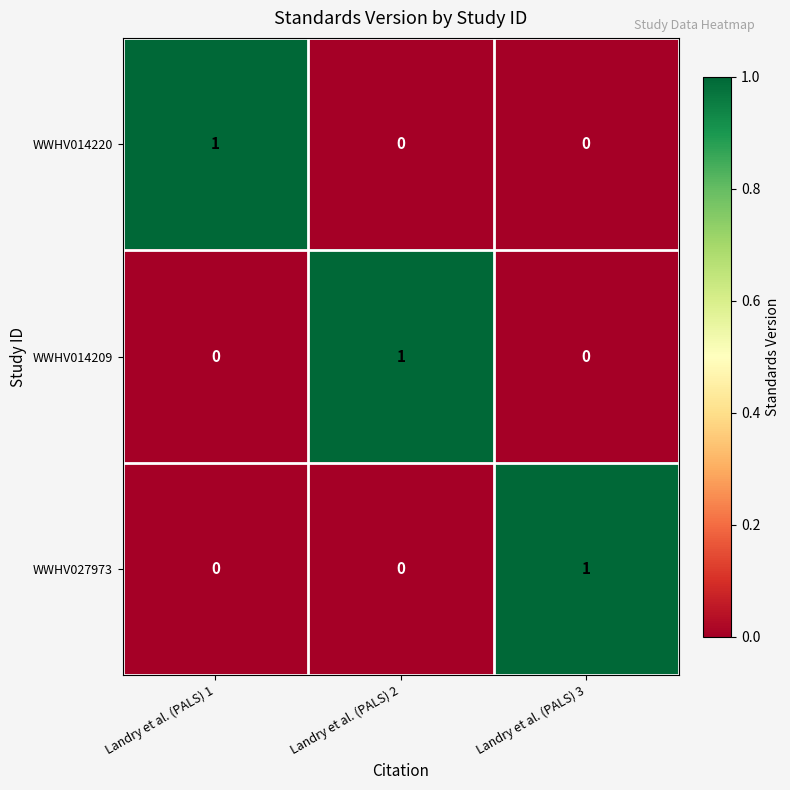

Is it true that WWHV027973 equals 0 at Landry et al. (PALS) 1?

True